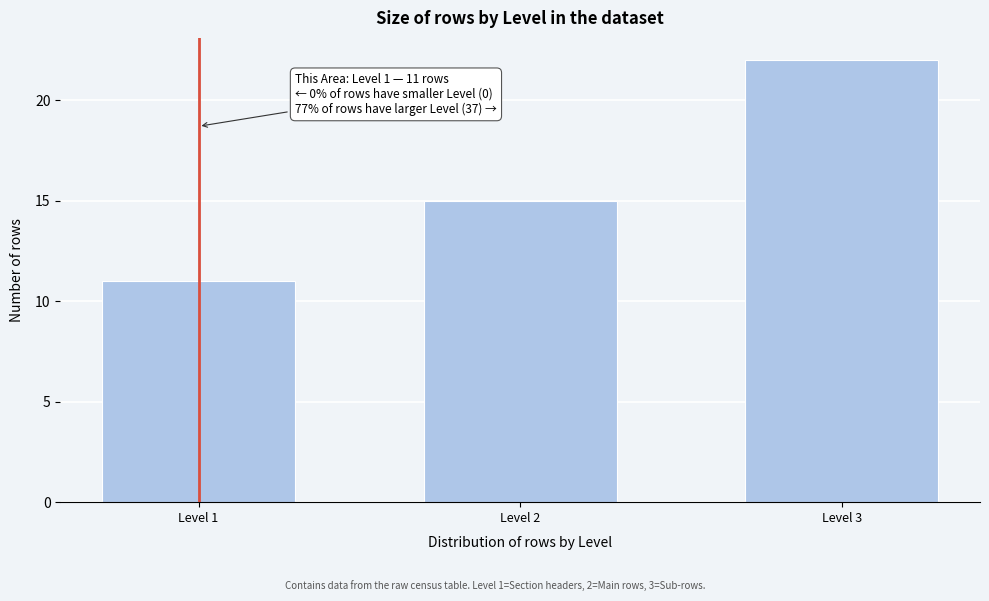

Reading left to right, extract all data points from this chart.

11	15	22